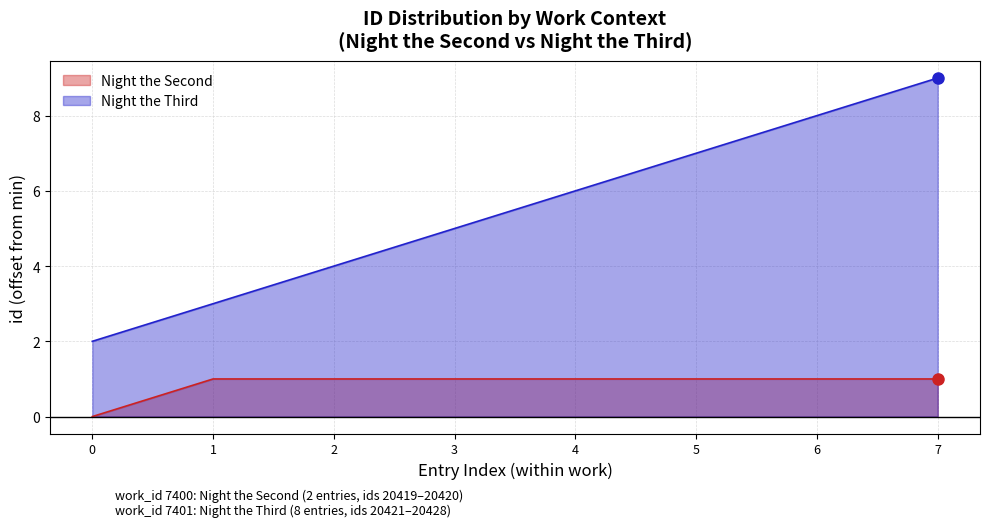

Between 5 and 6, which series saw the biggest shift?

Night the Third